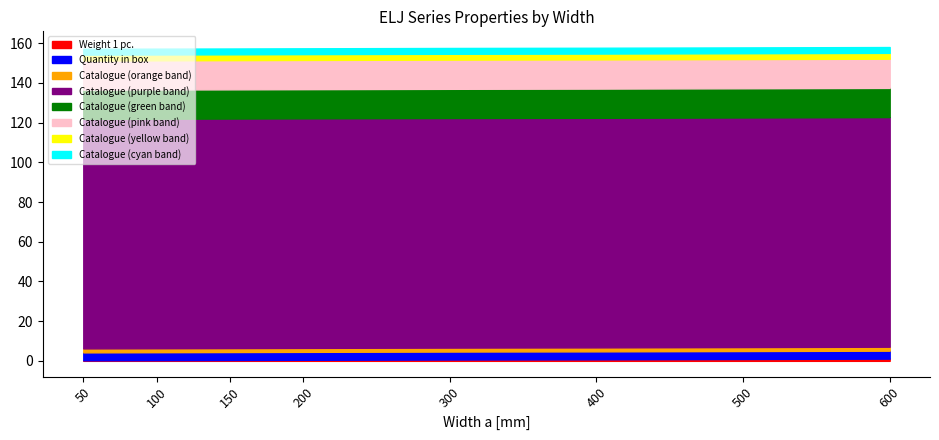

Does the chart have visible grid lines?

No